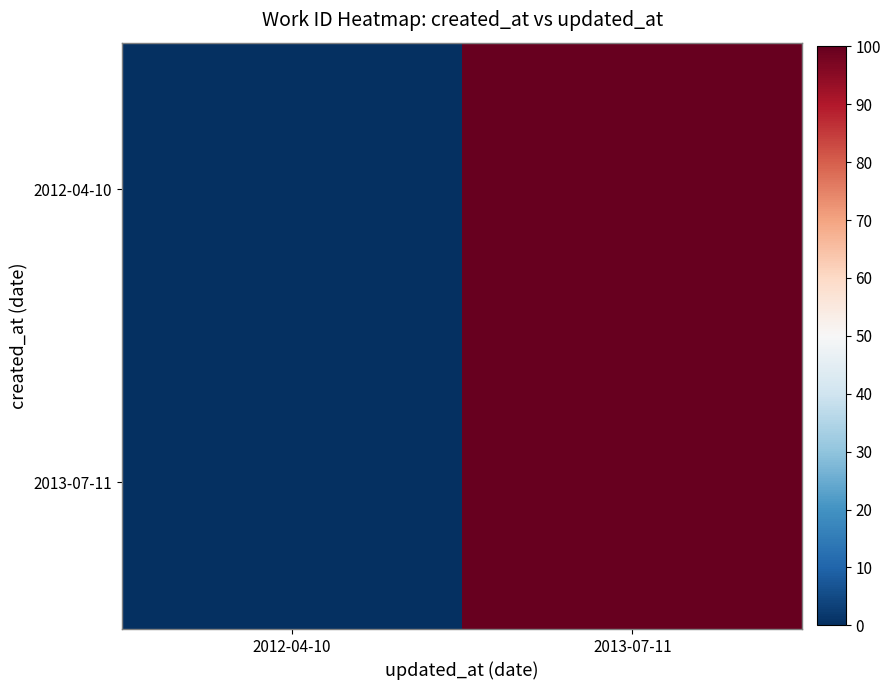

At how many categories does at least one series exceed 12?

1